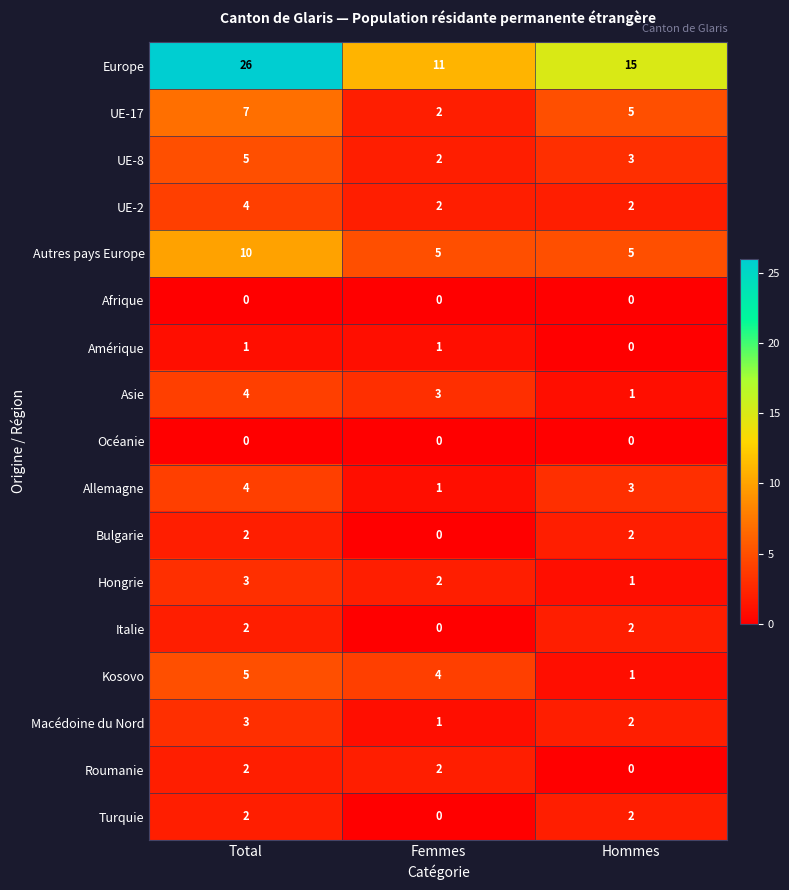

Between Total and Hommes, which series saw the biggest shift?

Europe